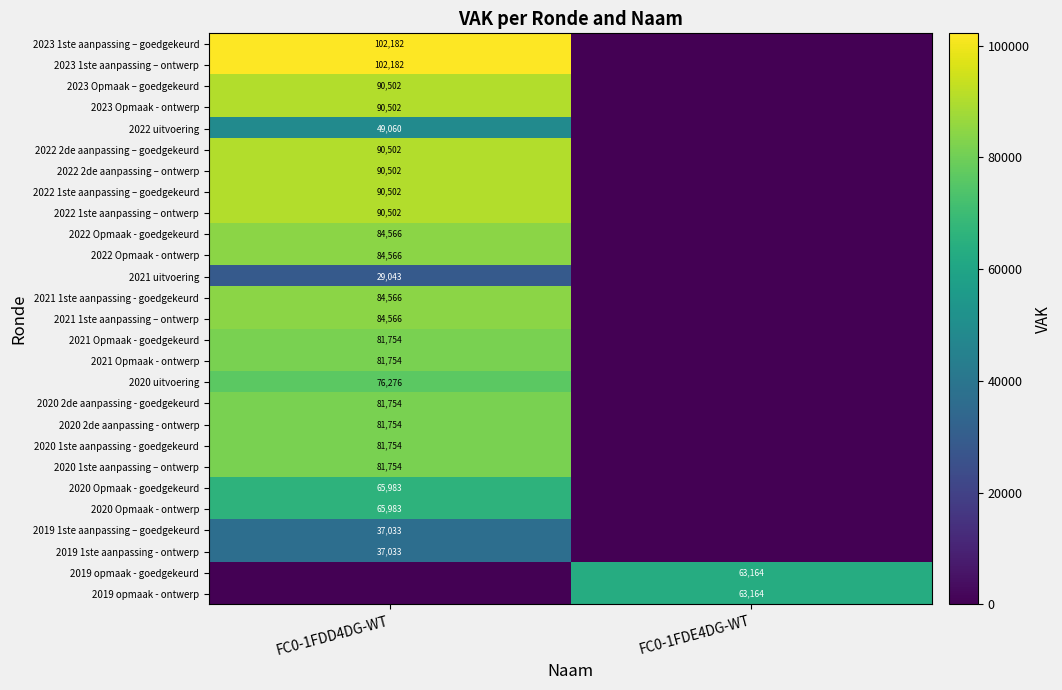

Is it true that 2022 2de aanpassing – goedgekeurd equals 90502 at FC0-1FDD4DG-WT?

True